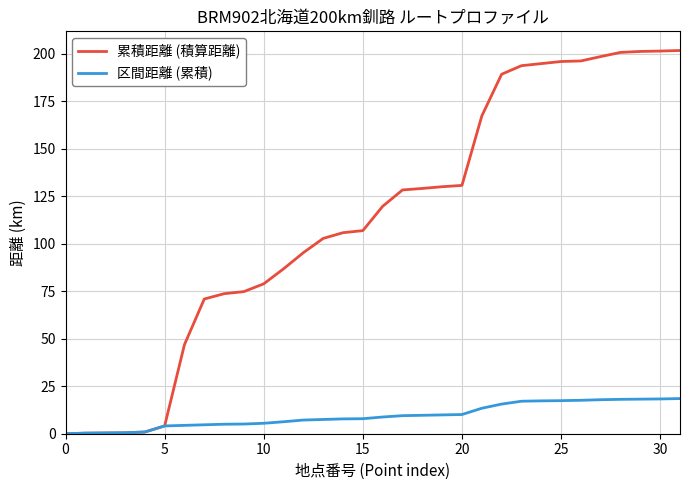

What is the maximum value for 区間距離 (累積)?

18.5